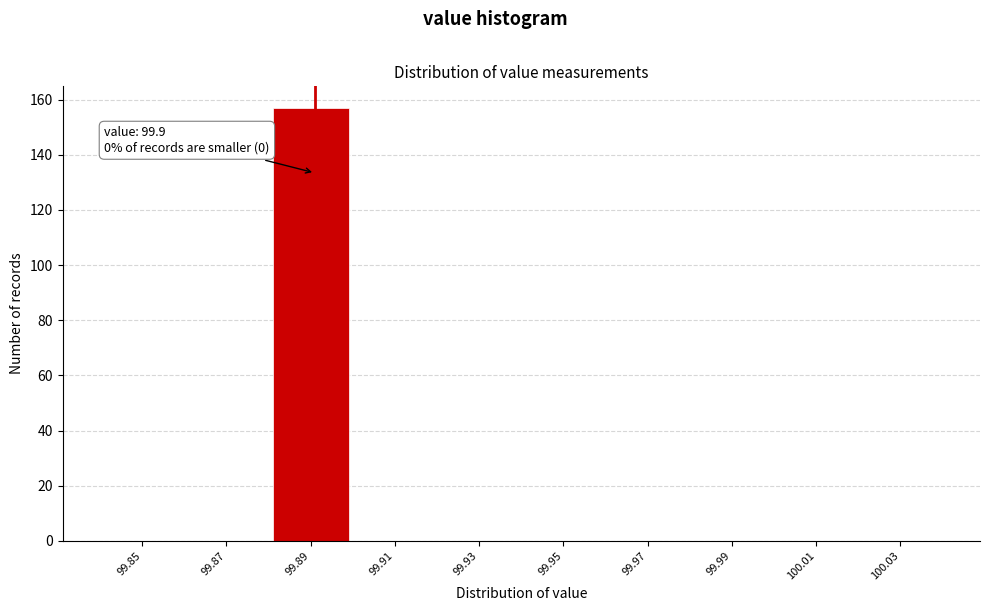

Reading right to left, list all the values displayed in this chart.

100.03=0	100.01=0	99.99=0	99.97=0	99.95=0	99.93=0	99.91=0	99.89=157	99.87=0	99.85=0